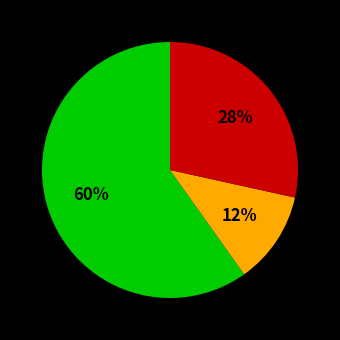

Is there a majority slice in this chart?

Yes